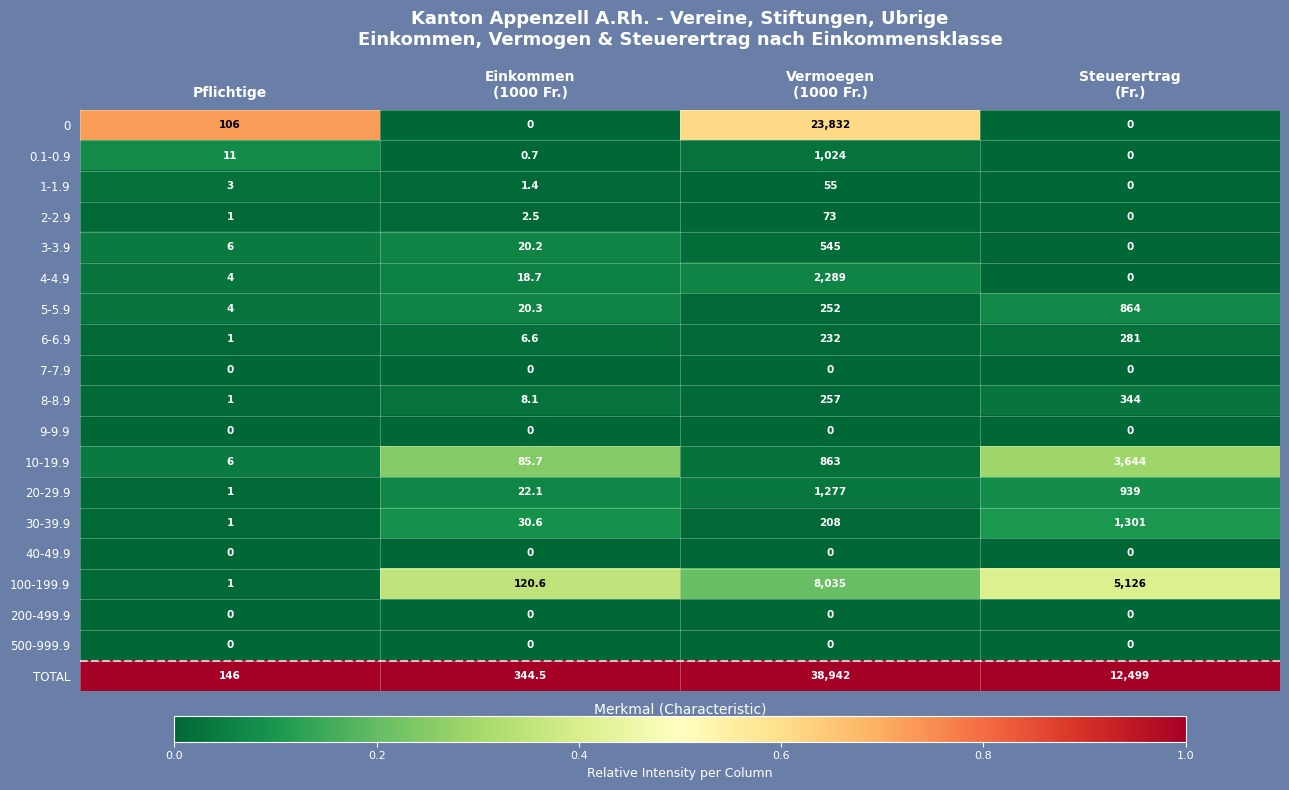

At which label is 0 closest to 11916?

Pflichtige